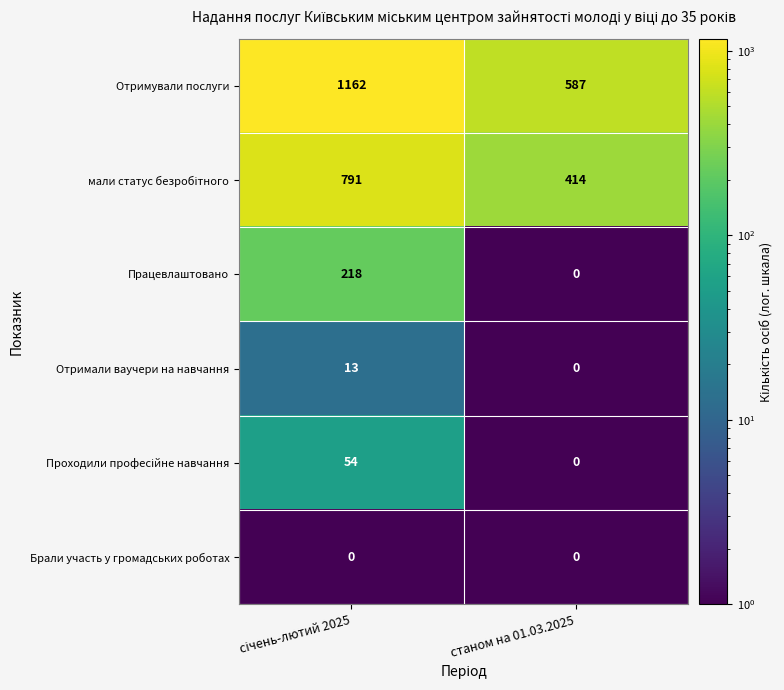

At how many categories does at least one series exceed 1075?

1